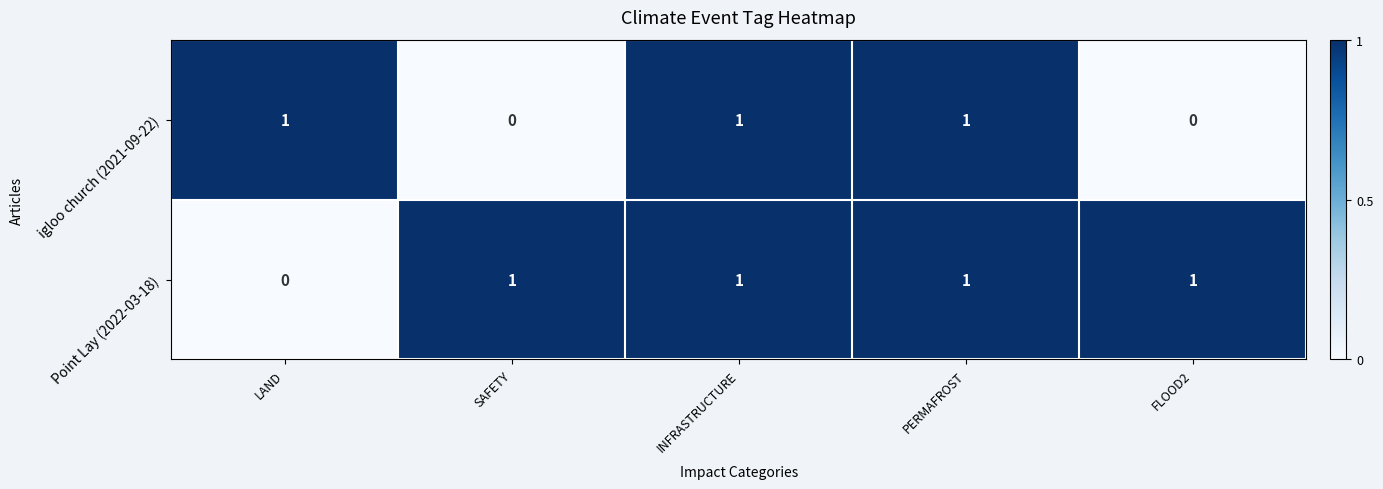

Rank the series at SAFETY from highest to lowest value.

Point Lay (2022-03-18), igloo church (2021-09-22)